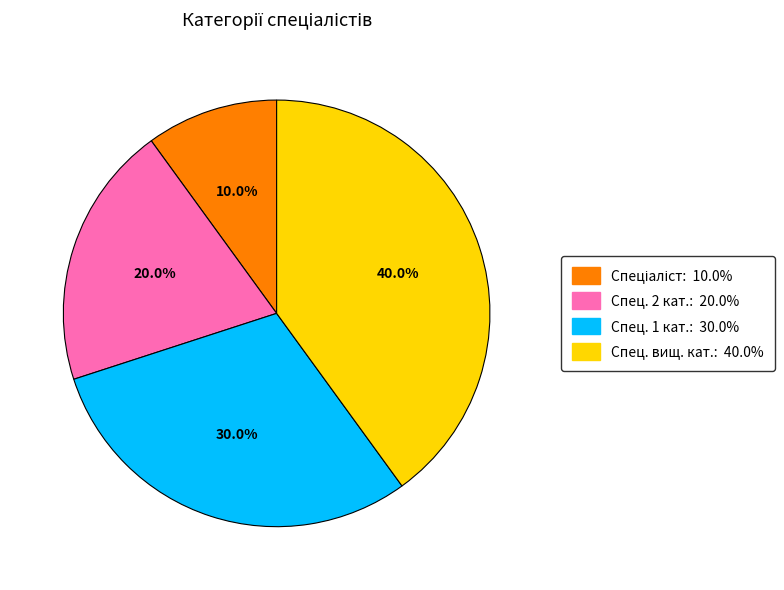

Is there any slice that represents more than half of the pie?

No